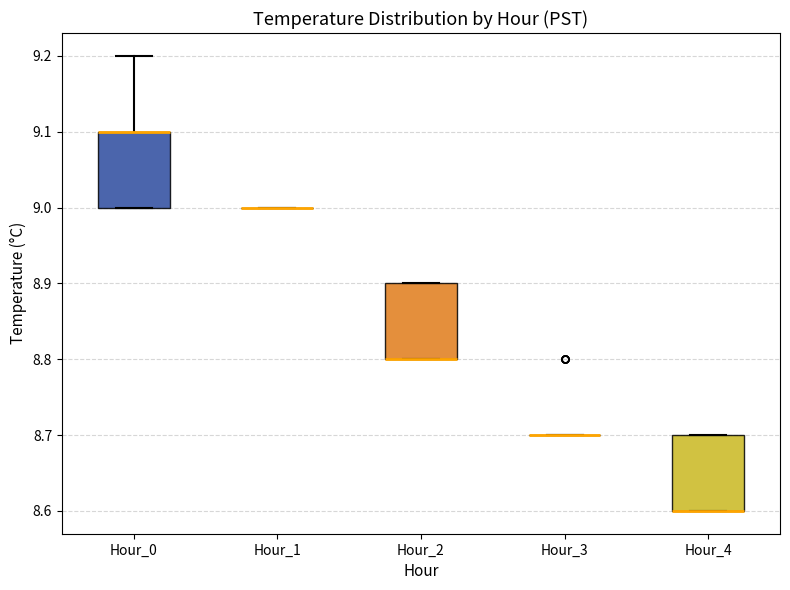

Reading left to right, read every box against the y-axis: the position of its median line, the range the box covers, and the ends of its whiskers. The values are not printed on the chart, so give them approximately, as read against the axis.

Hour_0: median 9.1 (drawn on the box's upper edge), box 9.0 to 9.1, whiskers 9.0 to 9.2
Hour_1: box collapsed to a line at 9.0, whiskers 9.0 to 9.0
Hour_2: median 8.8 (drawn on the box's lower edge), box 8.8 to 8.9, whiskers 8.8 to 8.9
Hour_3: box collapsed to a line at 8.7, whiskers 8.7 to 8.7
Hour_4: median 8.6 (drawn on the box's lower edge), box 8.6 to 8.7, whiskers 8.6 to 8.7